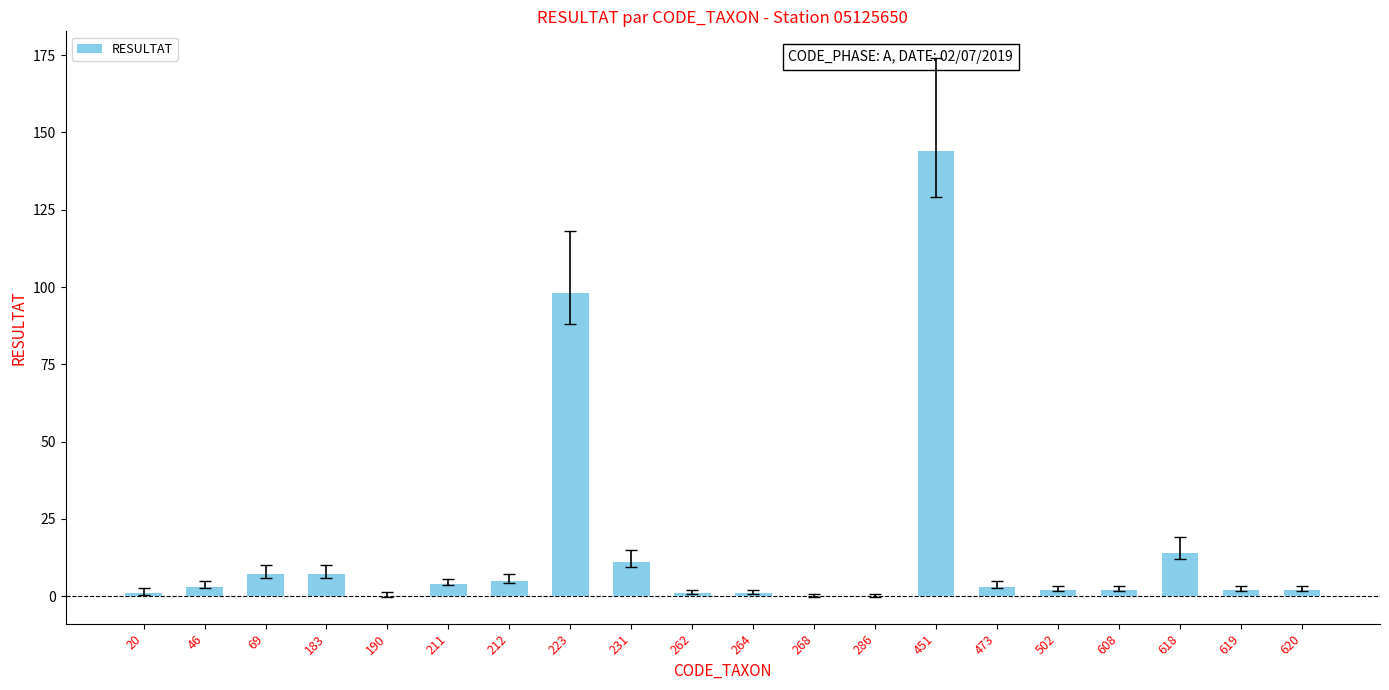

What is the change in value from 268 to 502?

+2